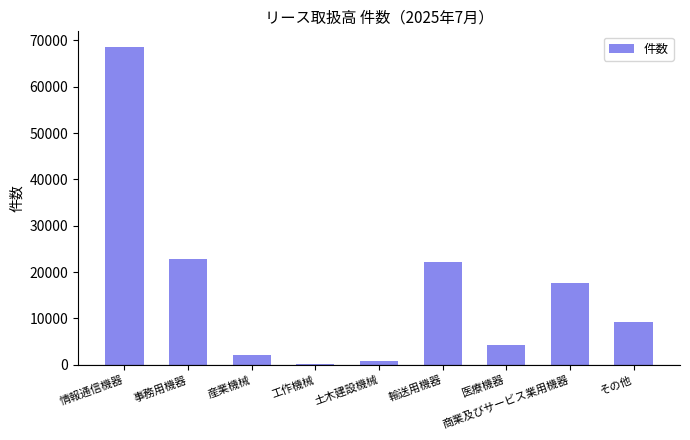

The chart shows a value of 4566 at その他. True or false?

False